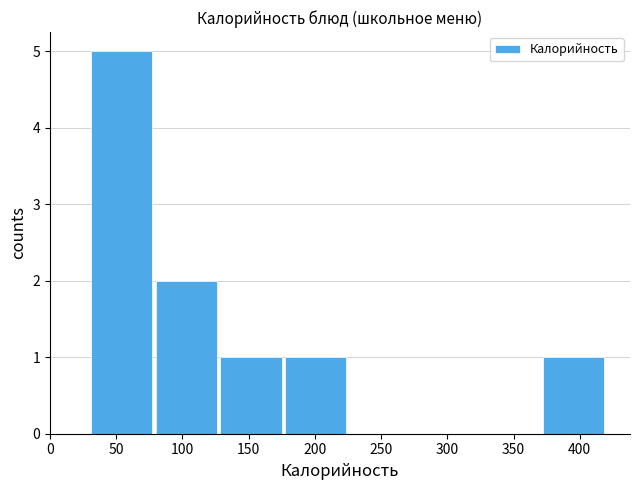

What is the height of the bar covering 30 to 80 on the x-axis? Neither the bar edges nor the heights are printed on the chart, so give them approximately, as read against the axes.

5